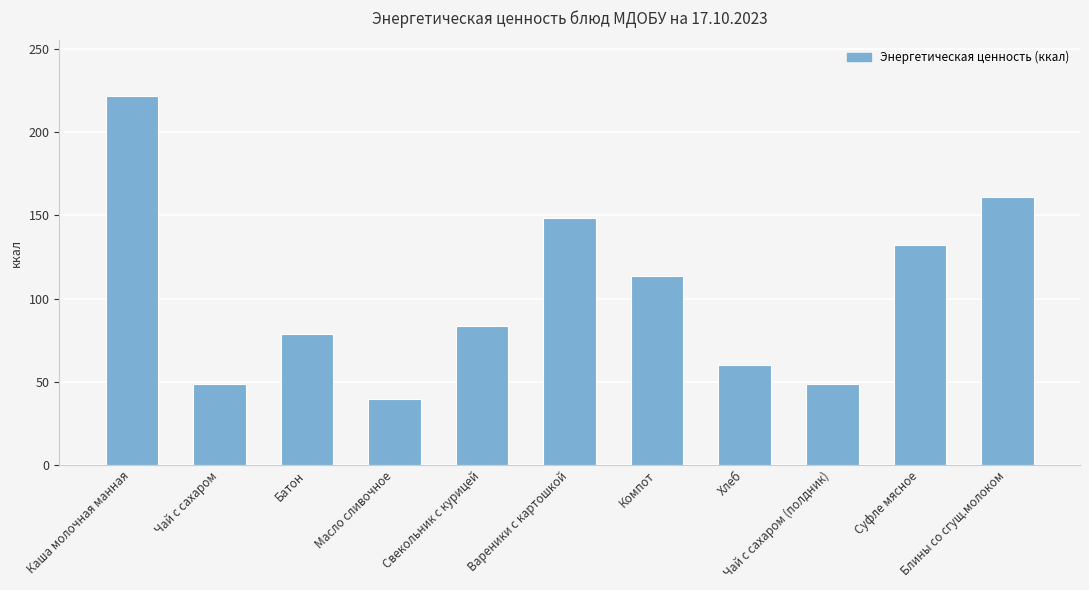

How many series are shown in this chart?

1